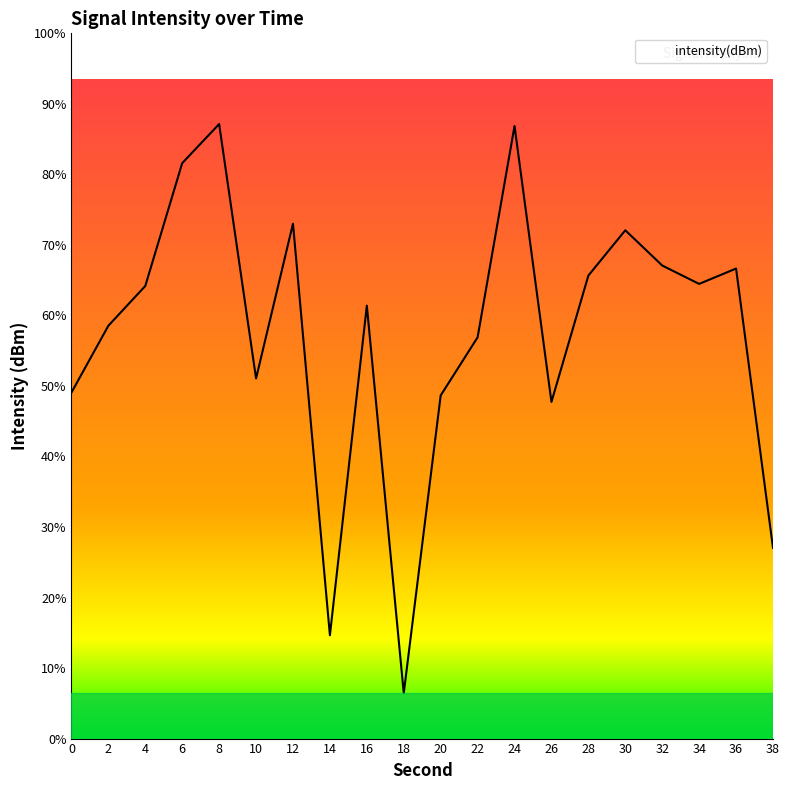

What is the average value?

-129.6